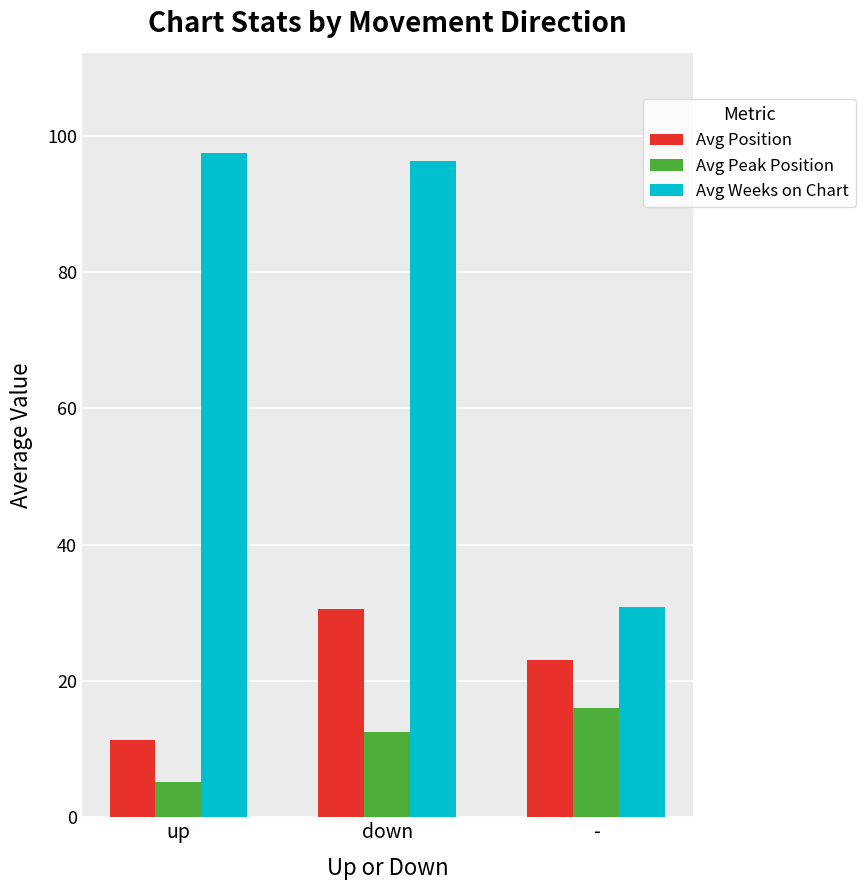

What is the value of the Avg Position bar at the 3rd from the left?

23.0